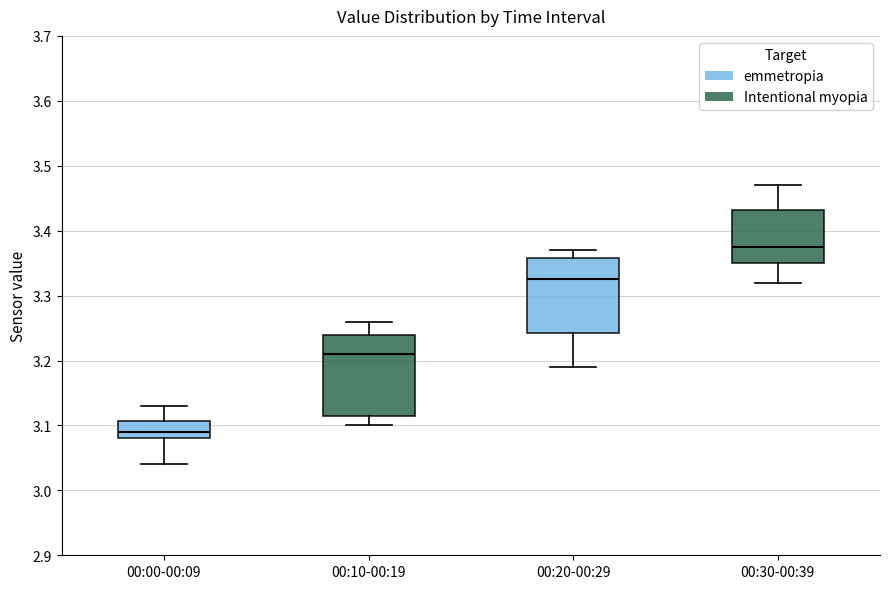

Where is the upper edge of the box for 00:00-00:09 on the y-axis? The values are not printed on the chart, so give them approximately, as read against the axis.

3.11